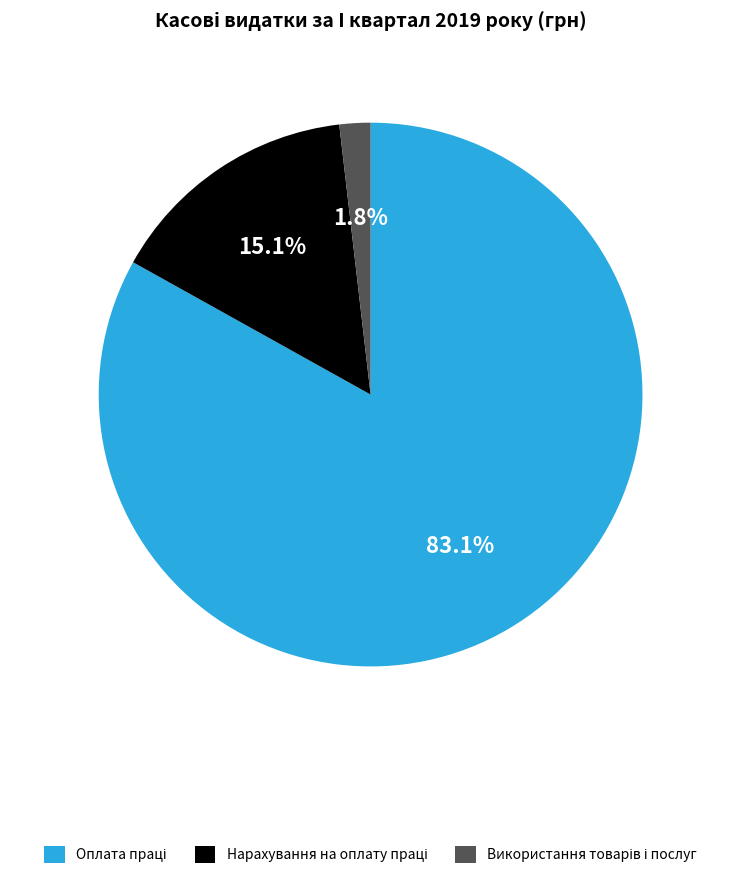

What is the ratio of the value at Нарахування на оплату праці to the value at Оплата праці?

0.2